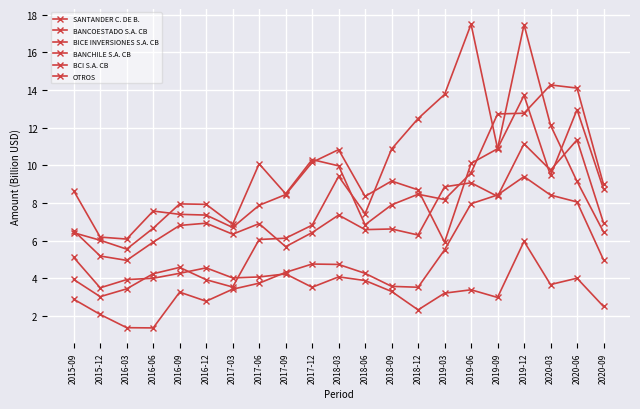

How many intersections are there between BICE INVERSIONES S.A. CB and BCI S.A. CB?

1